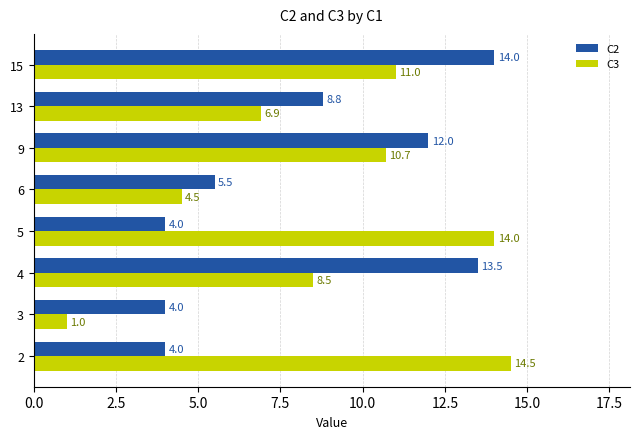

Which series has the largest total across all categories?

C3